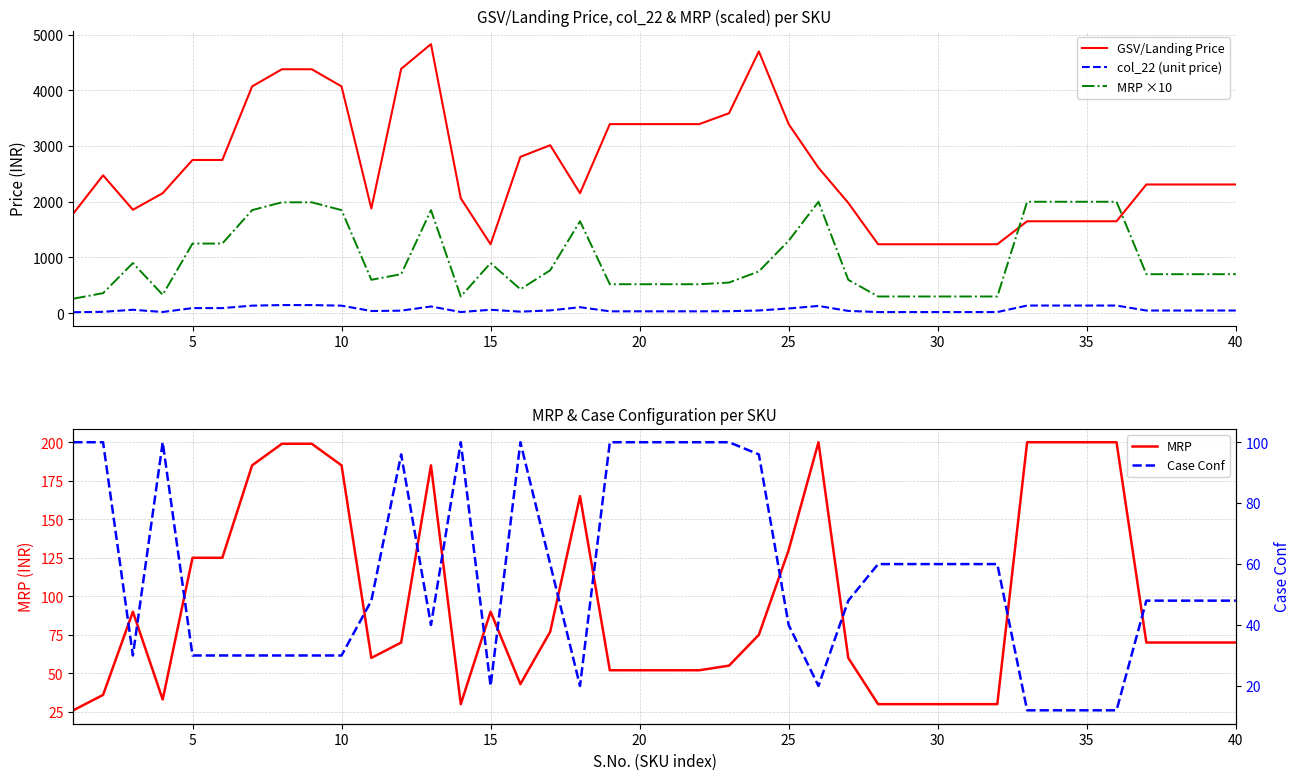

Reading left to right, list all the values displayed in this chart.

GSV/Landing Price: 1787.5	2475.0	1856.2	2153.4	2750.0	2750.0	4070.0	4378.0	4378.0	4070.0	1879.3	4385.1	4828.8	2062.5	1237.5	2805.9	3014.8	2153.4	3393.2	3393.2	3393.2	3393.2	3589.0	4698.3	3393.2	2610.2	1980.0	1237.5	1237.5	1237.5	1237.5	1237.5	1650.0	1650.0	1650.0	1650.0	2310.0	2310.0	2310.0	2310.0
col_22 (unit price): 17.9	24.8	61.9	21.5	91.7	91.7	135.7	145.9	145.9	135.7	39.1	45.7	120.7	20.6	61.9	28.1	50.2	107.7	33.9	33.9	33.9	33.9	35.9	48.9	84.8	130.5	41.2	20.6	20.6	20.6	20.6	20.6	137.5	137.5	137.5	137.5	48.1	48.1	48.1	48.1
MRP ×10: 260.0	360.0	900.0	330.0	1250.0	1250.0	1850.0	1990.0	1990.0	1850.0	600.0	700.0	1850.0	300.0	900.0	430.0	770.0	1650.0	520.0	520.0	520.0	520.0	550.0	750.0	1300.0	2000.0	600.0	300.0	300.0	300.0	300.0	300.0	2000.0	2000.0	2000.0	2000.0	700.0	700.0	700.0	700.0
MRP: 26.0	36.0	90.0	33.0	125.0	125.0	185.0	199.0	199.0	185.0	60.0	70.0	185.0	30.0	90.0	43.0	77.0	165.0	52.0	52.0	52.0	52.0	55.0	75.0	130.0	200.0	60.0	30.0	30.0	30.0	30.0	30.0	200.0	200.0	200.0	200.0	70.0	70.0	70.0	70.0
Case Conf: 100.0	100.0	30.0	100.0	30.0	30.0	30.0	30.0	30.0	30.0	48.0	96.0	40.0	100.0	20.0	100.0	60.0	20.0	100.0	100.0	100.0	100.0	100.0	96.0	40.0	20.0	48.0	60.0	60.0	60.0	60.0	60.0	12.0	12.0	12.0	12.0	48.0	48.0	48.0	48.0